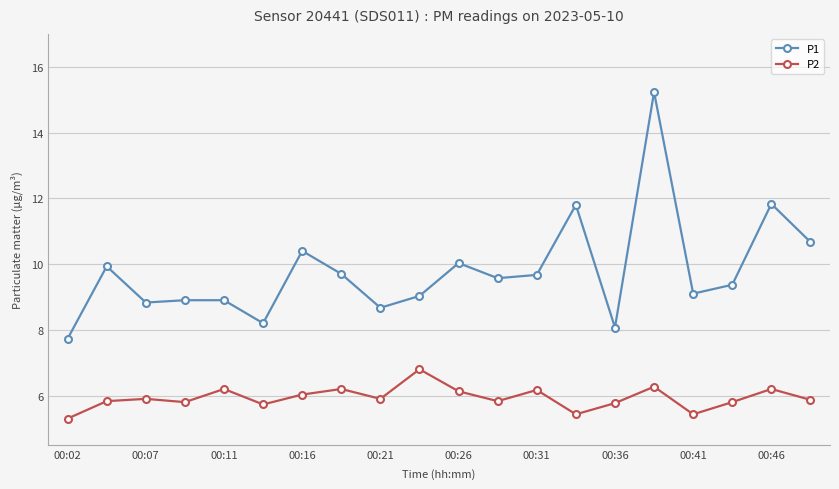

In P1, how many points are lower than both neighbors (excluding endpoints)?

6